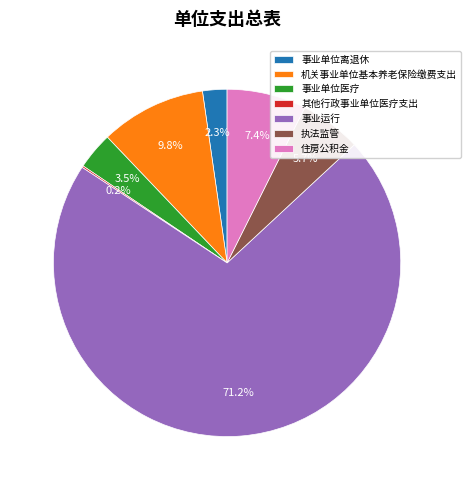

To the nearest percent, what is the difference between the largest and smallest slice percentages?

71%